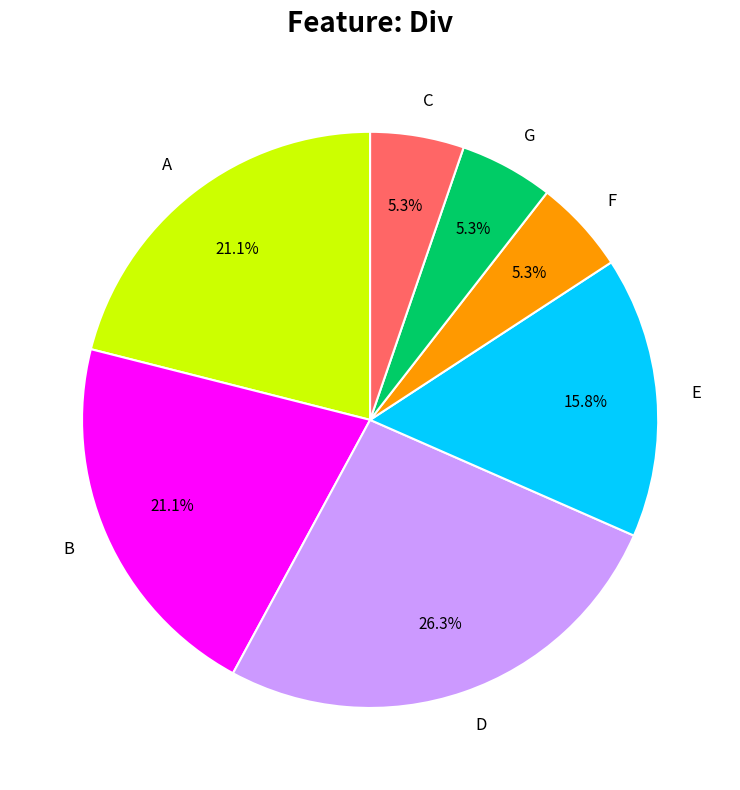

True or false: E accounts for 16% of the total.

True